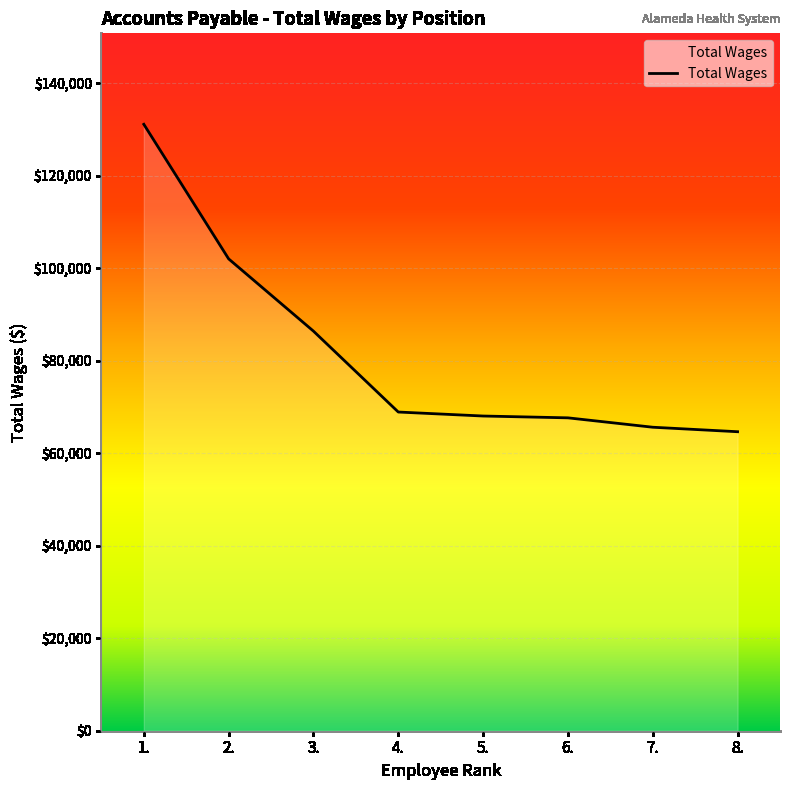

Between 7. and 3., which is larger?

3.